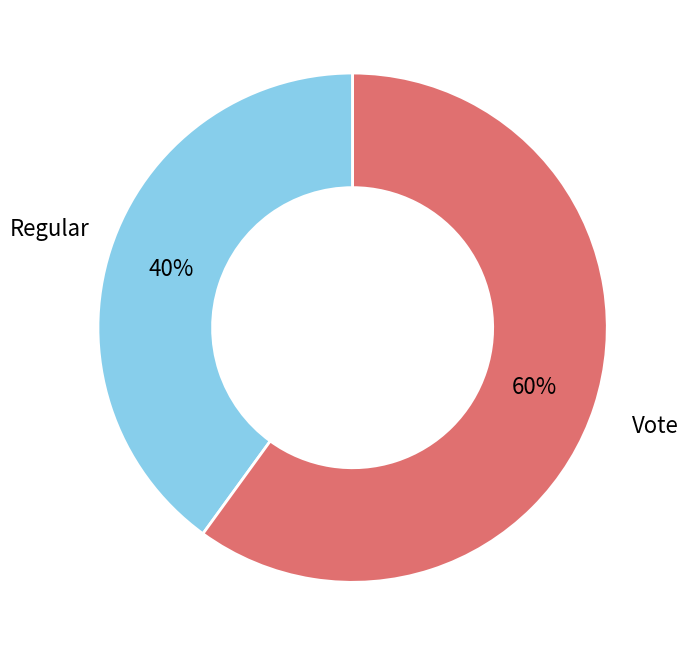

How many segments does this pie chart have?

2